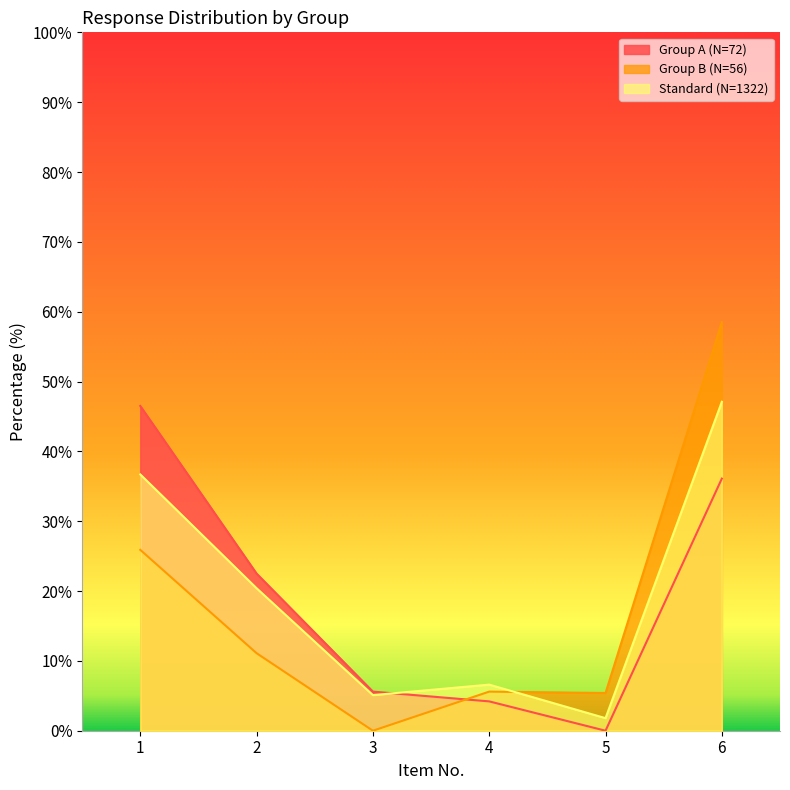

At 1, list the series in order from largest to smallest.

Group A (N=72), Standard (N=1322), Group B (N=56)